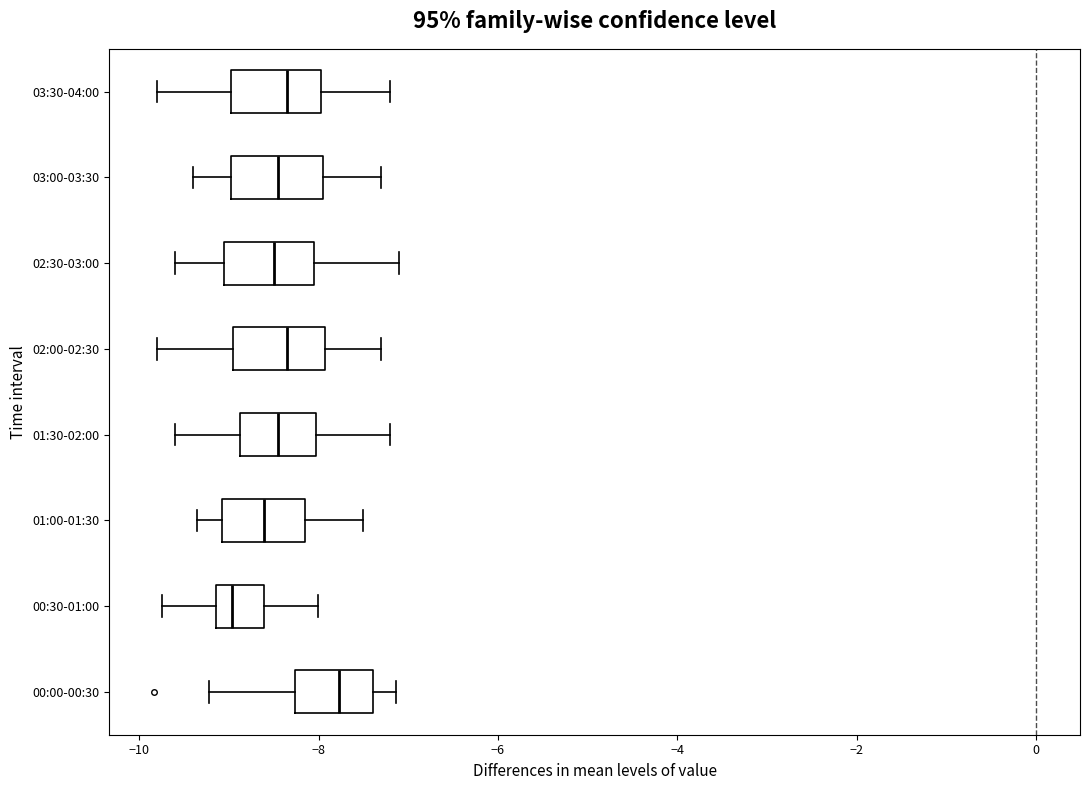

Reading bottom to top, transcribe this box plot: for each box, give where its median line is, the range the box spans, and where its two whiskers end, as read against the x-axis. The values are not printed on the chart, so give them approximately, as read against the axis.

00:00-00:30: median -7.8, box -8.2 to -7.4, whiskers -9.2 to -7.2
00:30-01:00: median -9.0, box -9.2 to -8.6, whiskers -9.8 to -8.0
01:00-01:30: median -8.6, box -9.0 to -8.2, whiskers -9.4 to -7.4
01:30-02:00: median -8.4, box -8.8 to -8.0, whiskers -9.6 to -7.2
02:00-02:30: median -8.4, box -9.0 to -8.0, whiskers -9.8 to -7.2
02:30-03:00: median -8.4, box -9.0 to -8.0, whiskers -9.6 to -7.0
03:00-03:30: median -8.4, box -9.0 to -8.0, whiskers -9.4 to -7.2
03:30-04:00: median -8.4, box -9.0 to -8.0, whiskers -9.8 to -7.2